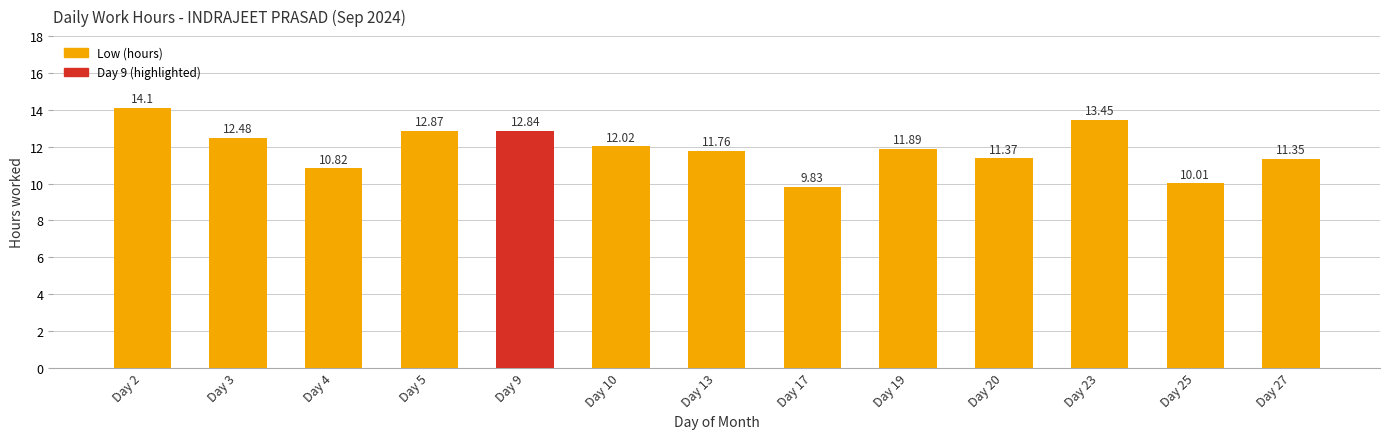

What is the ratio of the value at Day 2 to the value at Day 3?

1.1